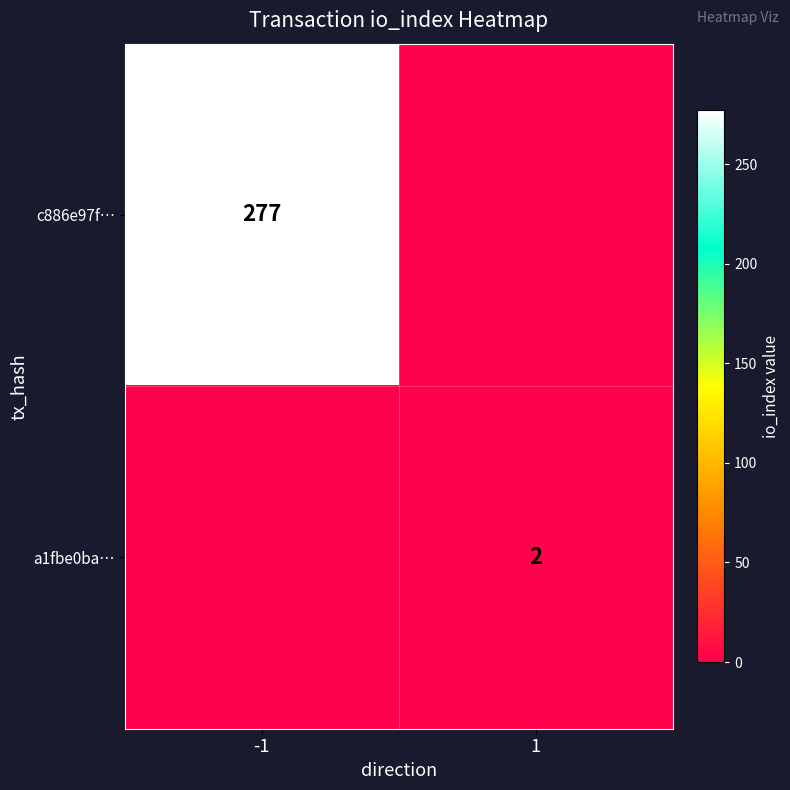

Is it true that c886e97f… equals 277 at -1?

True